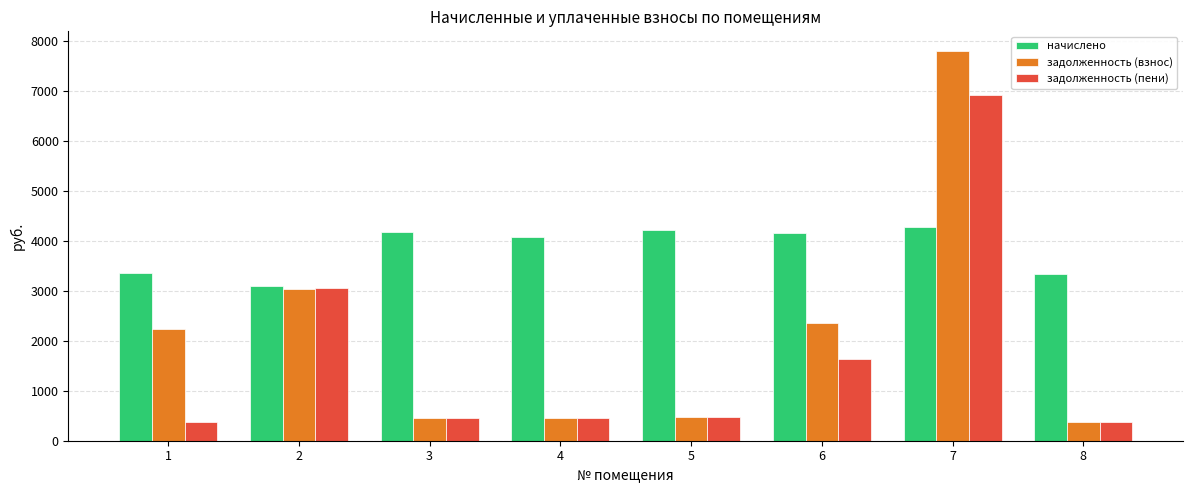

Rank the series at 1 from lowest to highest value.

задолженность (пени), задолженность (взнос), начислено